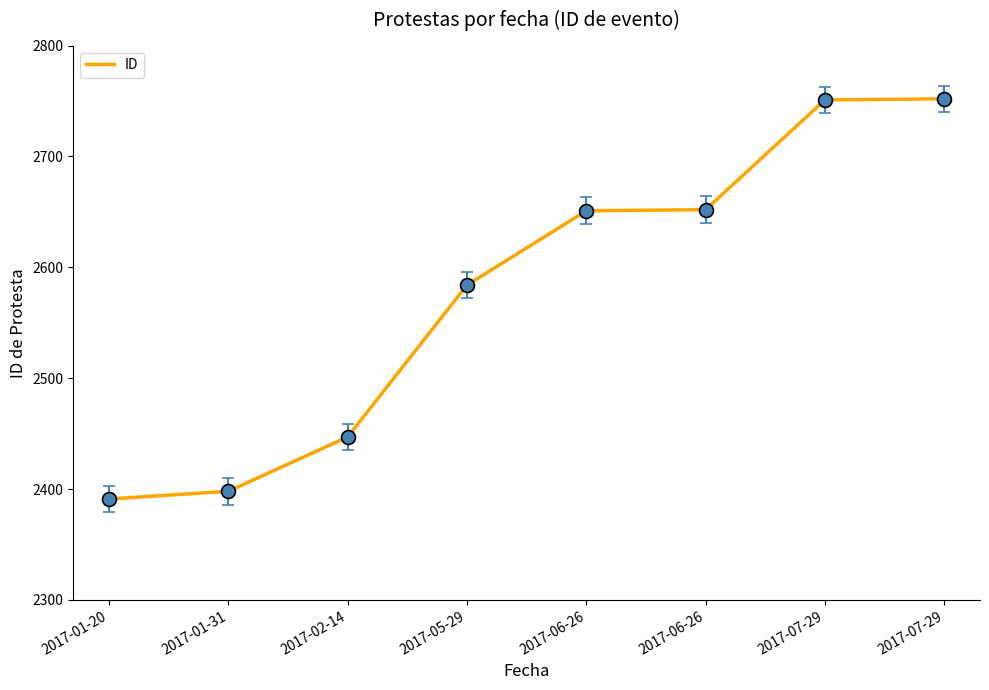

Does the chart display data point markers on the line(s)?

No